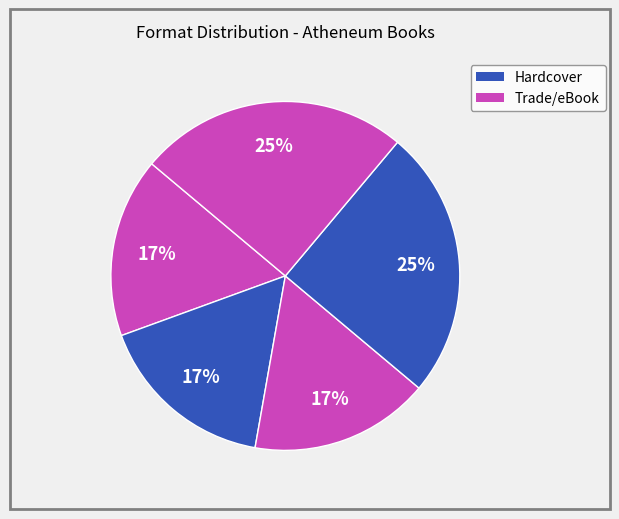

Count the number of slices in the pie.

5